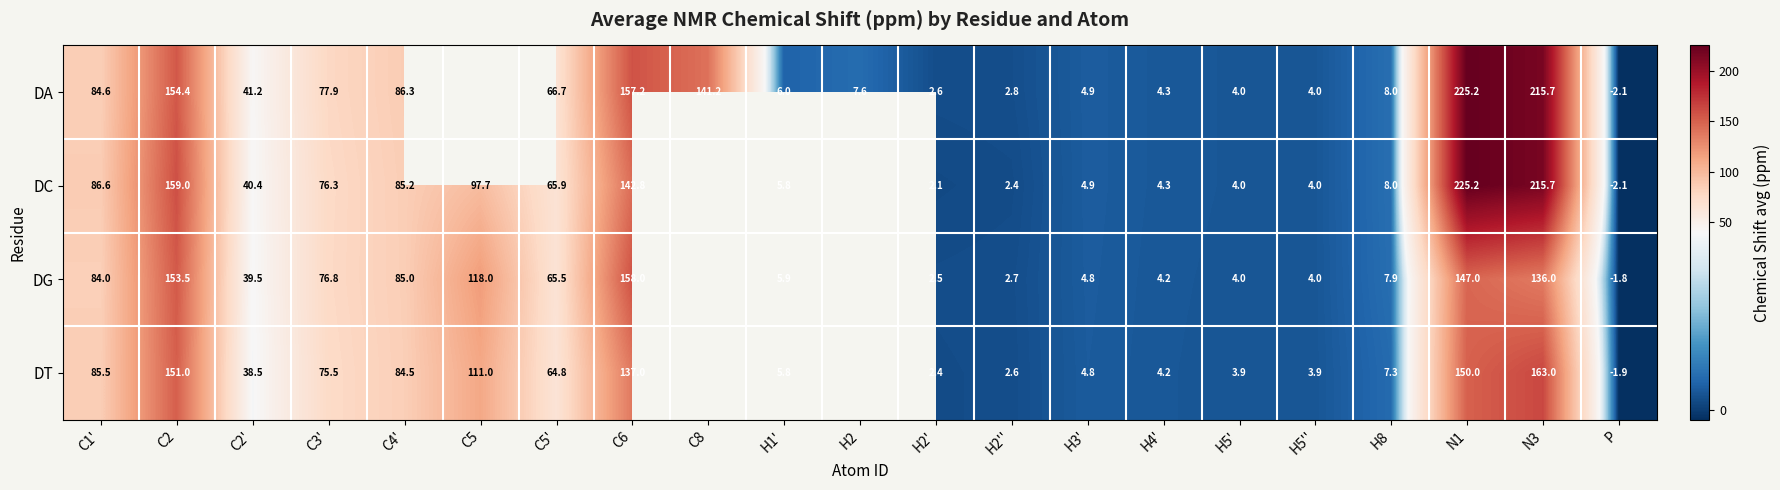

Count the number of data series in this chart.

4